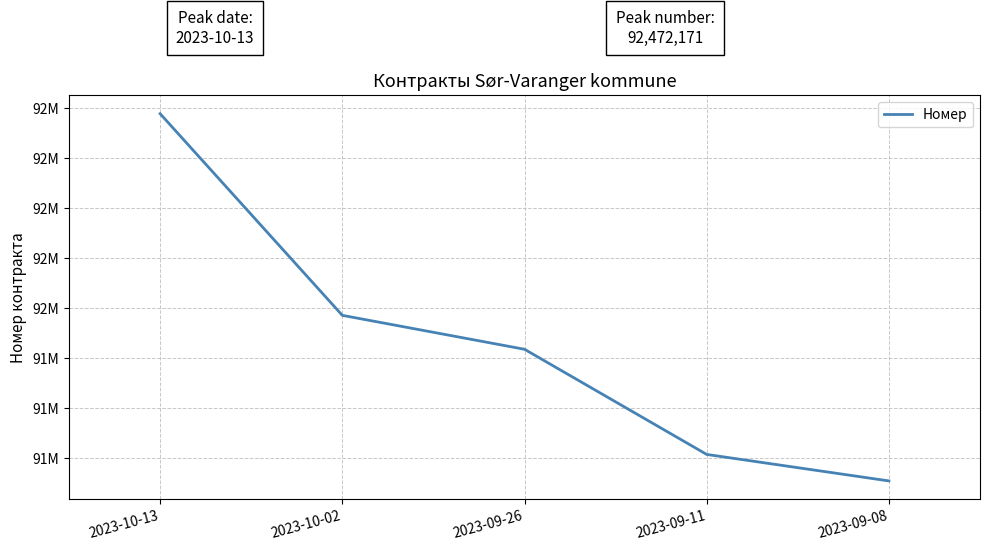

Is this an area chart (filled region under the line)?

No